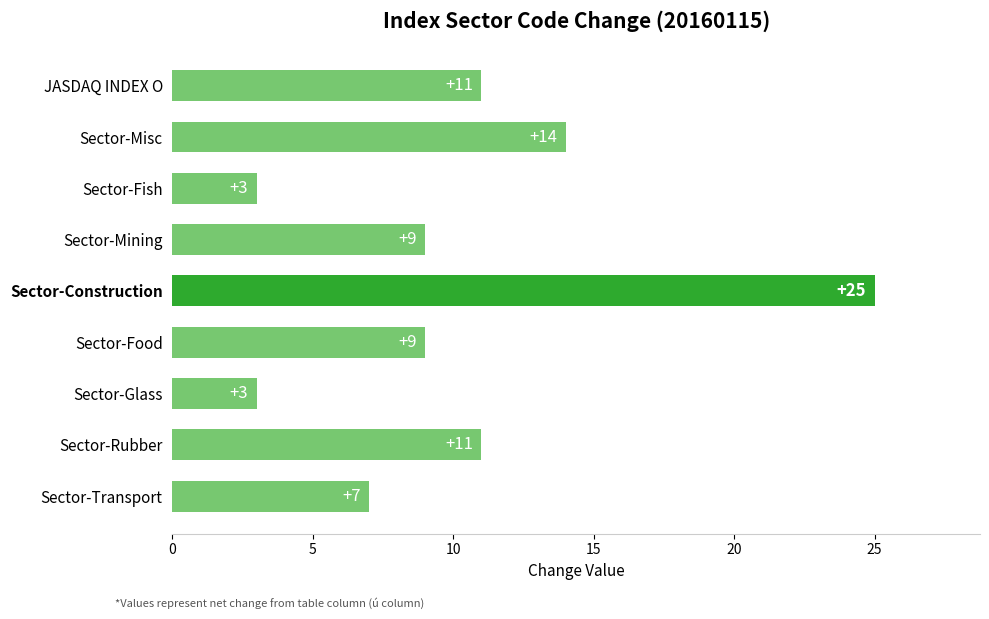

Reading top to bottom, extract all data points from this chart.

11	14	3	9	25	9	3	11	7